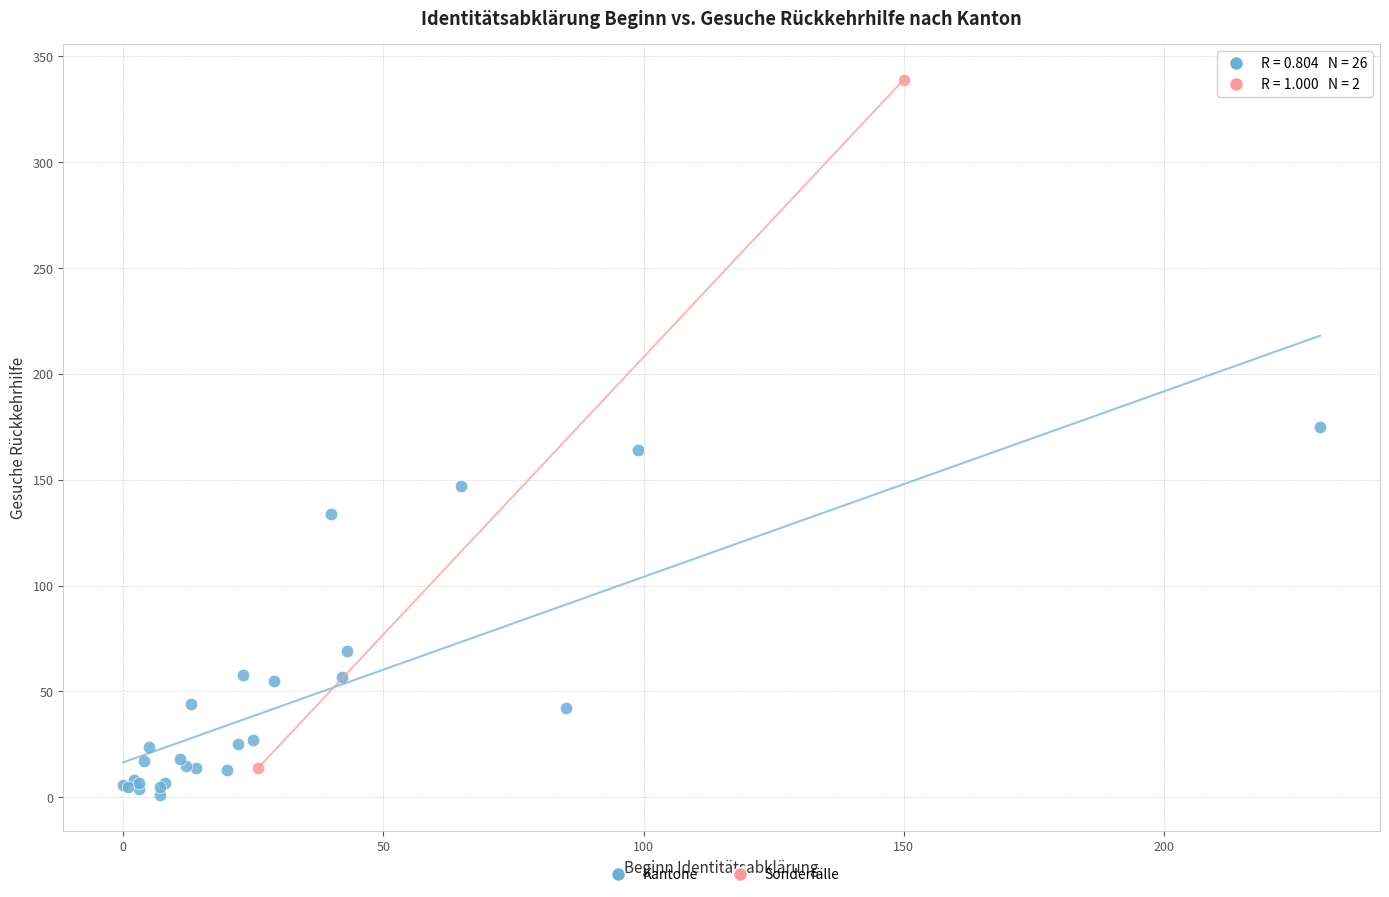

What are all the series names shown in the legend?

Kantone, Sonderfälle